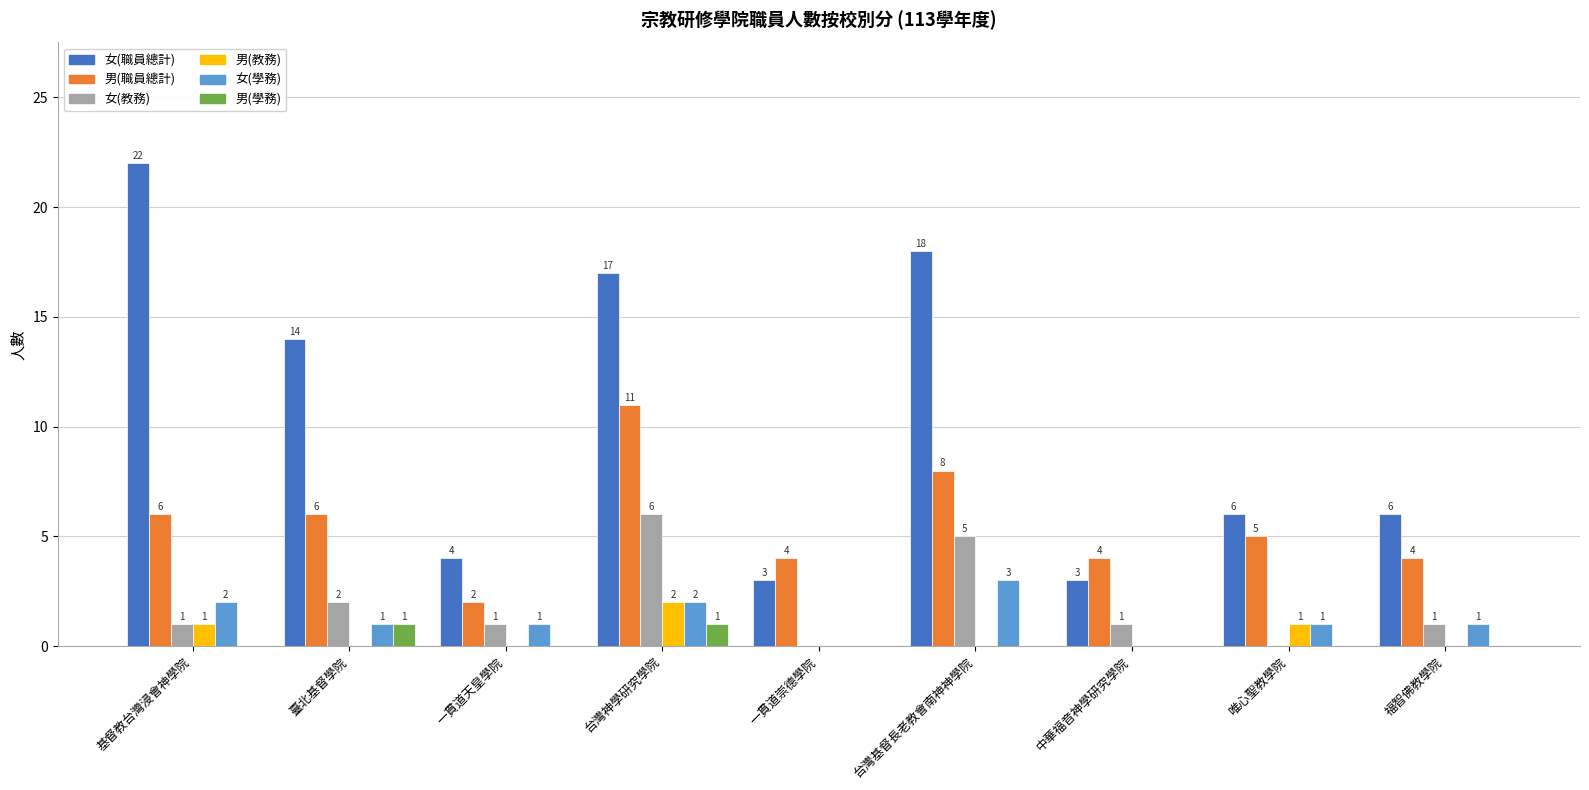

What are all the series names shown in the legend?

女(職員總計), 男(職員總計), 女(教務), 男(教務), 女(學務), 男(學務)